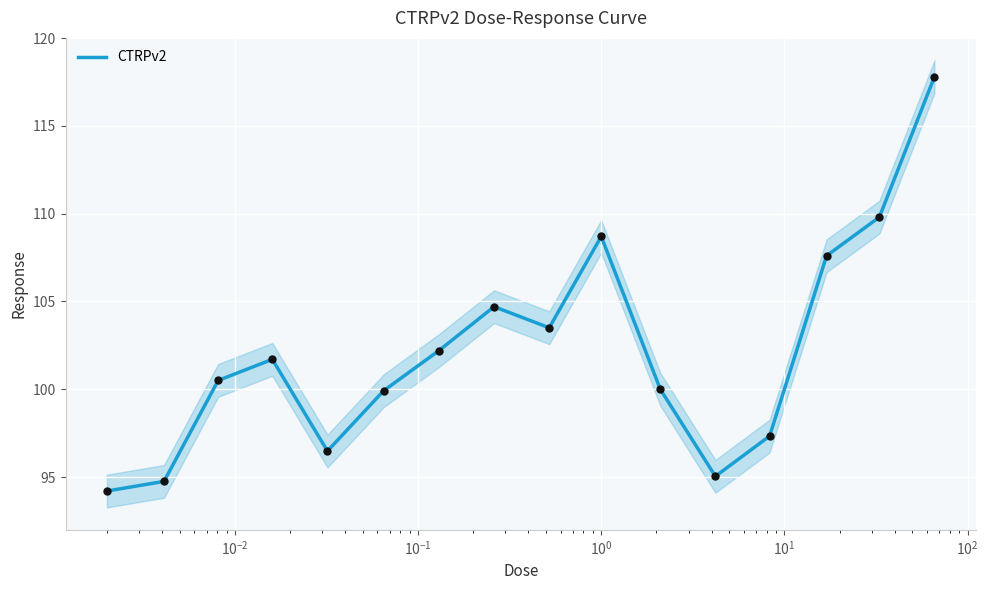

What is the highest value of the CTRPv2 series?

117.8